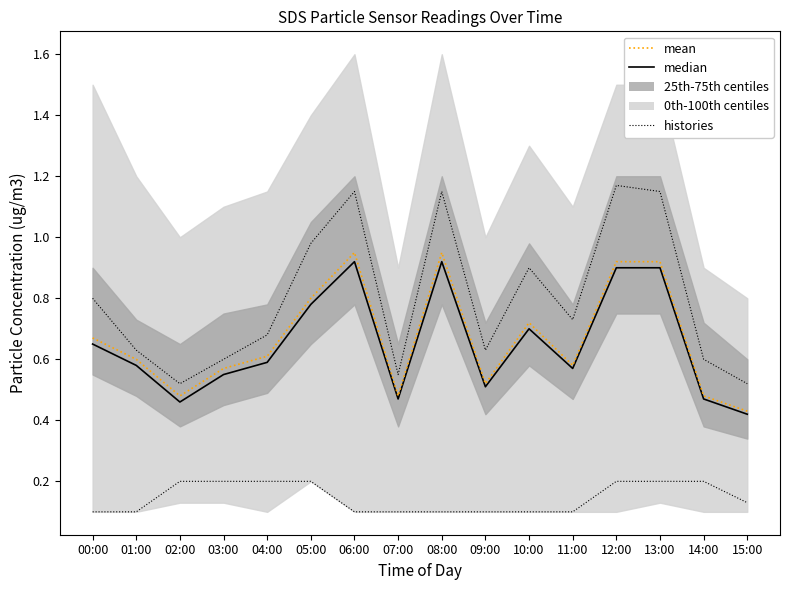

What is the total value across all series at 11:00?

1.9